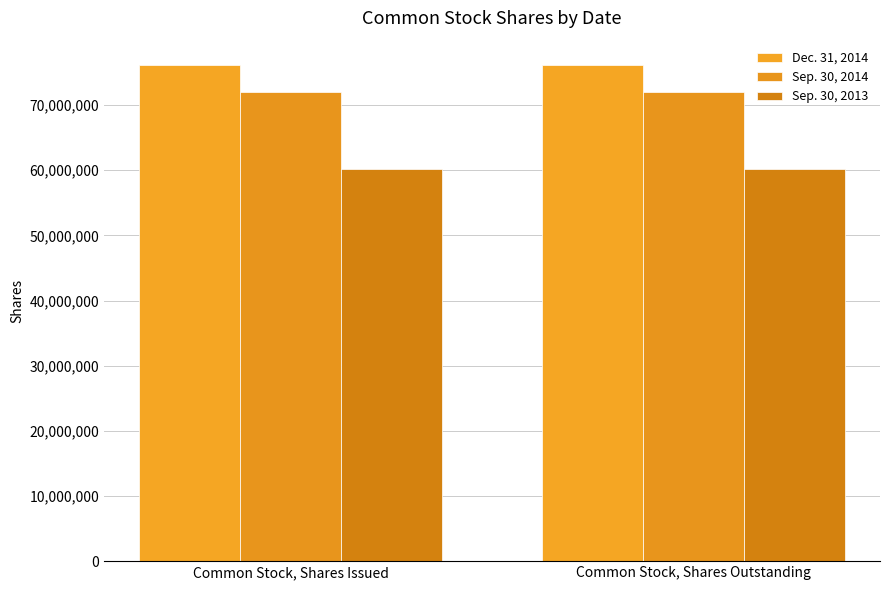

What is the sum of the Sep. 30, 2014 values at Common Stock, Shares Issued and Common Stock, Shares Outstanding?

144152974